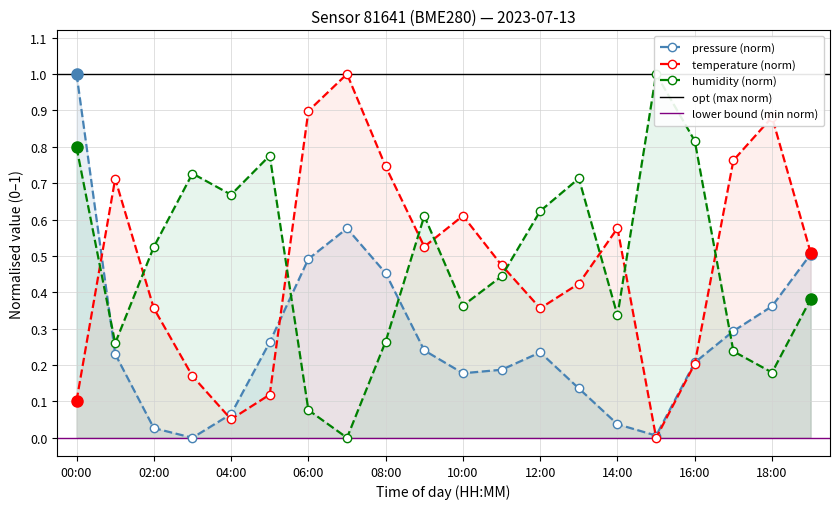

List the labels in order of humidity value, smallest first.

07:00, 06:00, 18:00, 17:00, 01:00, 08:00, 14:00, 10:00, 19:00, 11:00, 02:00, 09:00, 12:00, 04:00, 13:00, 03:00, 05:00, 00:00, 16:00, 15:00